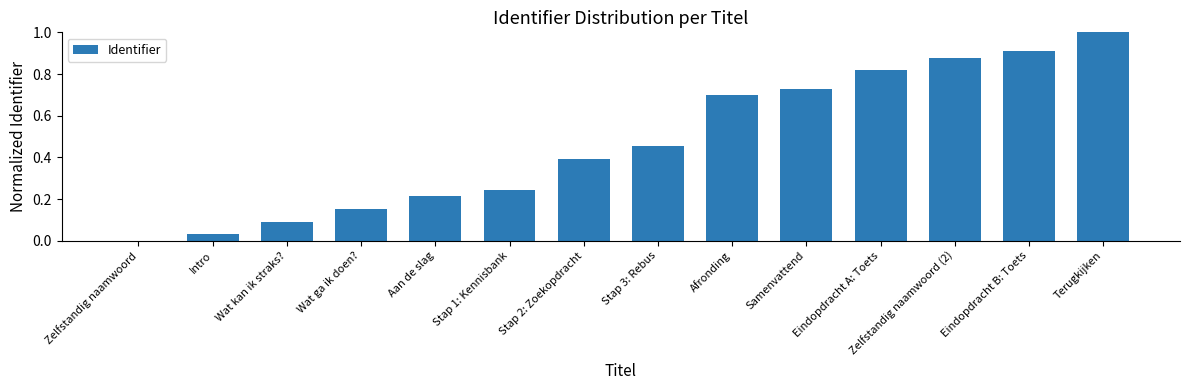

What is the sum of all values?

6.6